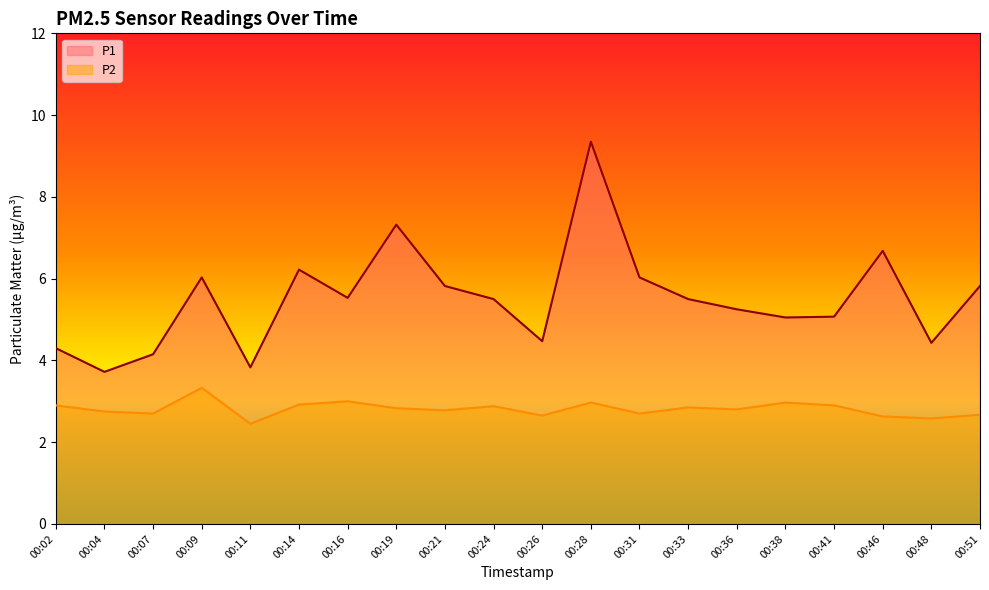

The value of P1 at 00:36 is 5.2. True or false?

True